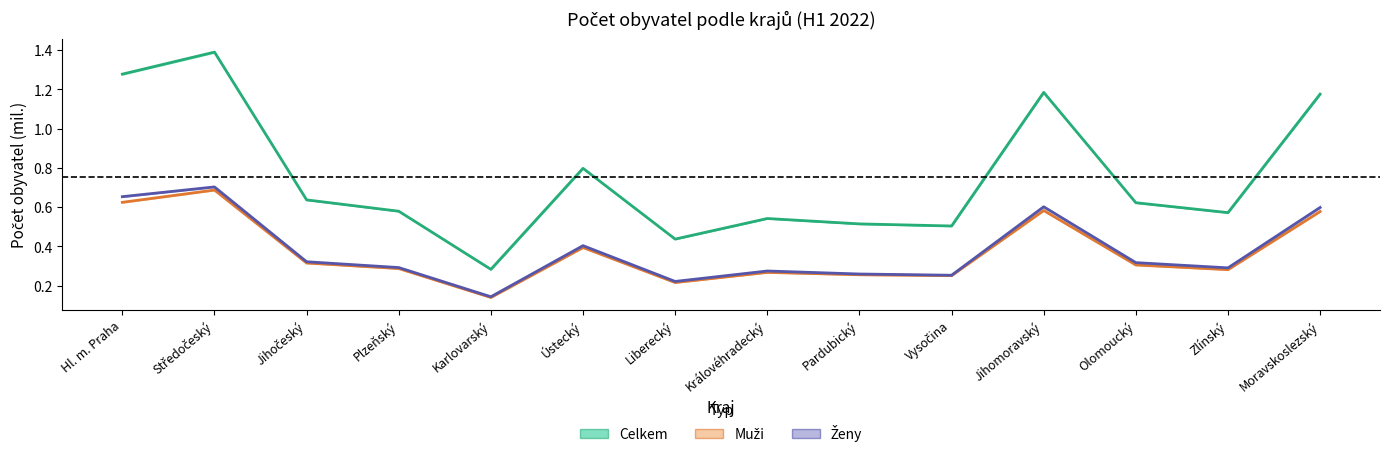

Reading left to right, what are all the values shown in this chart?

Celkem (odhad): 1.3	1.4	0.6	0.6	0.3	0.8	0.4	0.5	0.5	0.5	1.2	0.6	0.6	1.2
Muži (odhad): 0.6	0.7	0.3	0.3	0.1	0.4	0.2	0.3	0.3	0.3	0.6	0.3	0.3	0.6
Ženy (odhad): 0.7	0.7	0.3	0.3	0.1	0.4	0.2	0.3	0.3	0.3	0.6	0.3	0.3	0.6